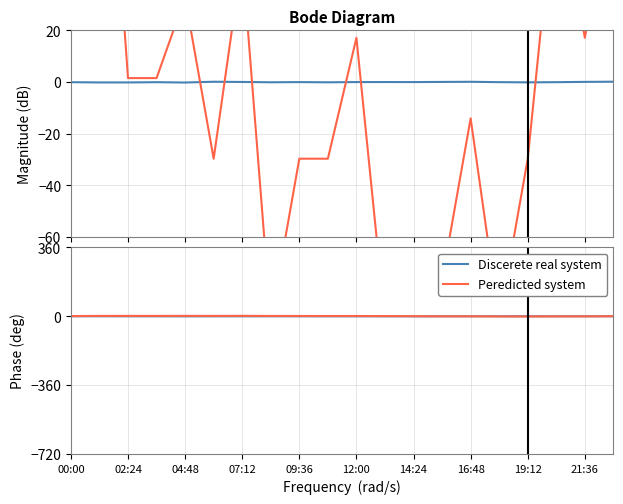

Which series has the largest range (max minus min)?

Peredicted system